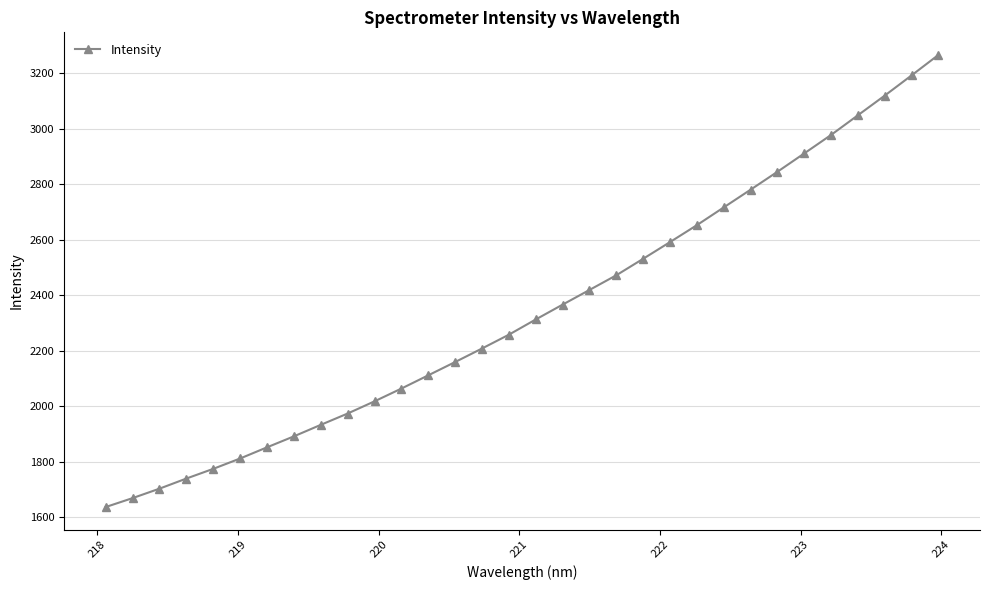

What is the greatest value displayed?

3265.0